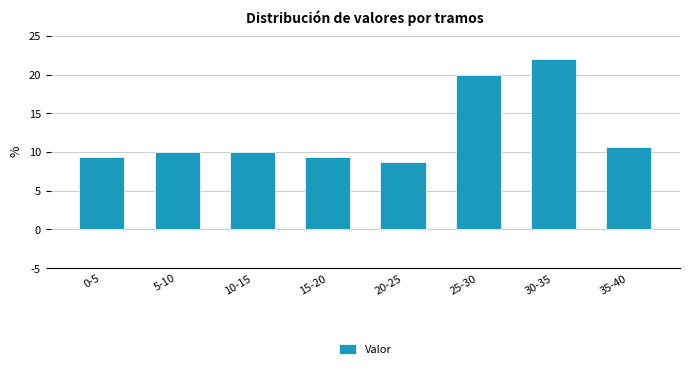

Reading left to right, transcribe all the data shown in this chart.

9.3	10.0	10.0	9.3	8.7	20.0	22.0	10.7